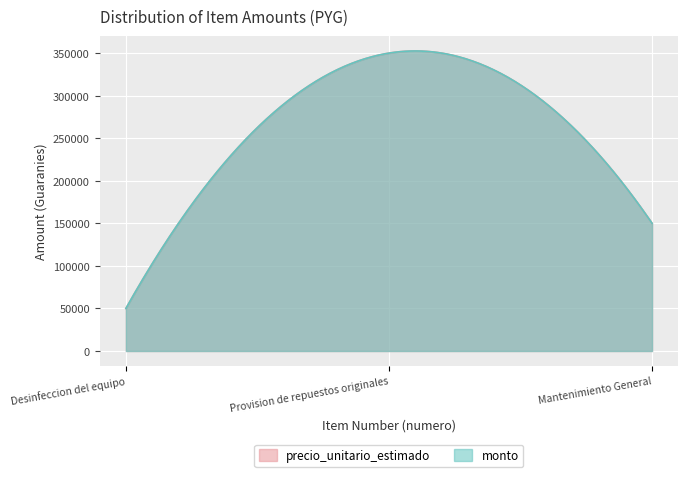

What is the sum of the monto values at 3 and 1?

200000